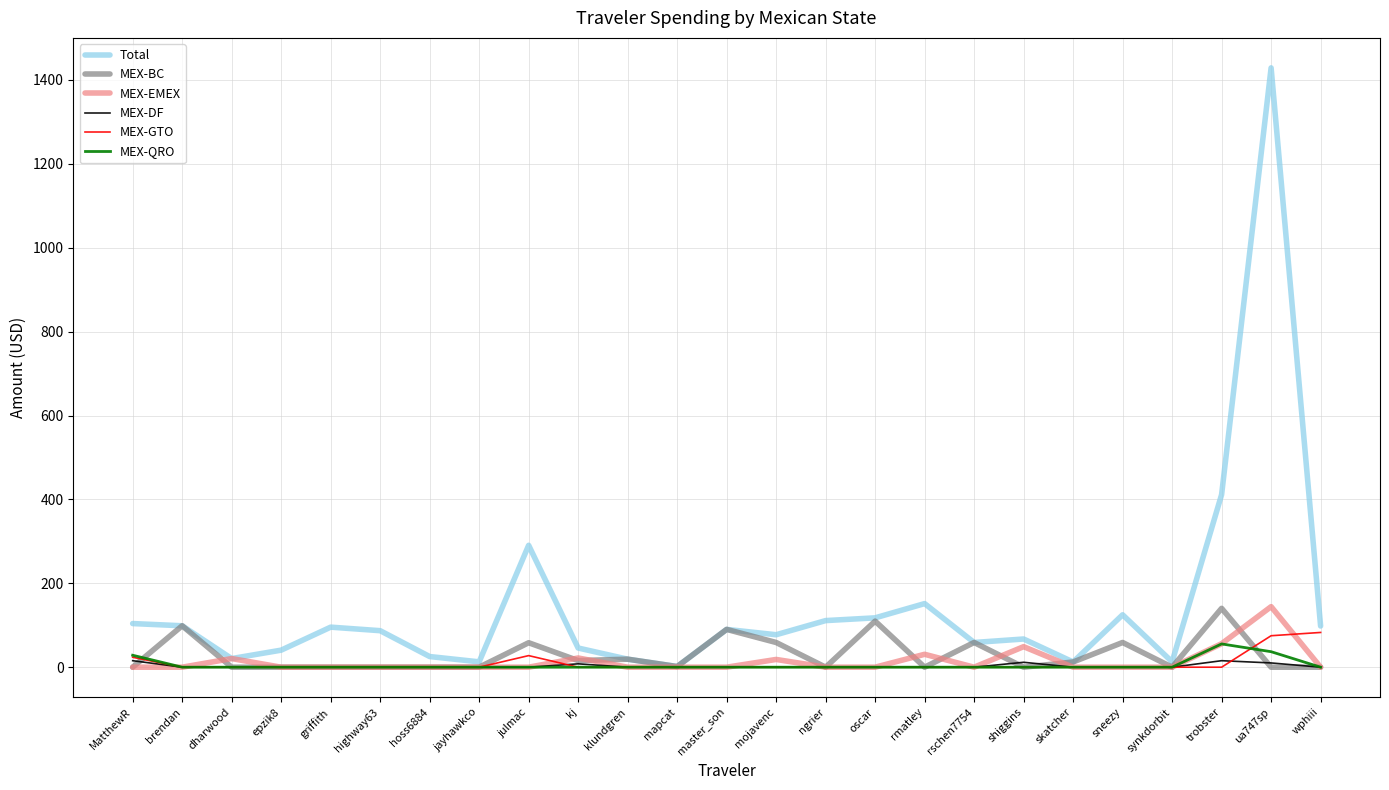

Which category has the highest value across all series?

ua747sp